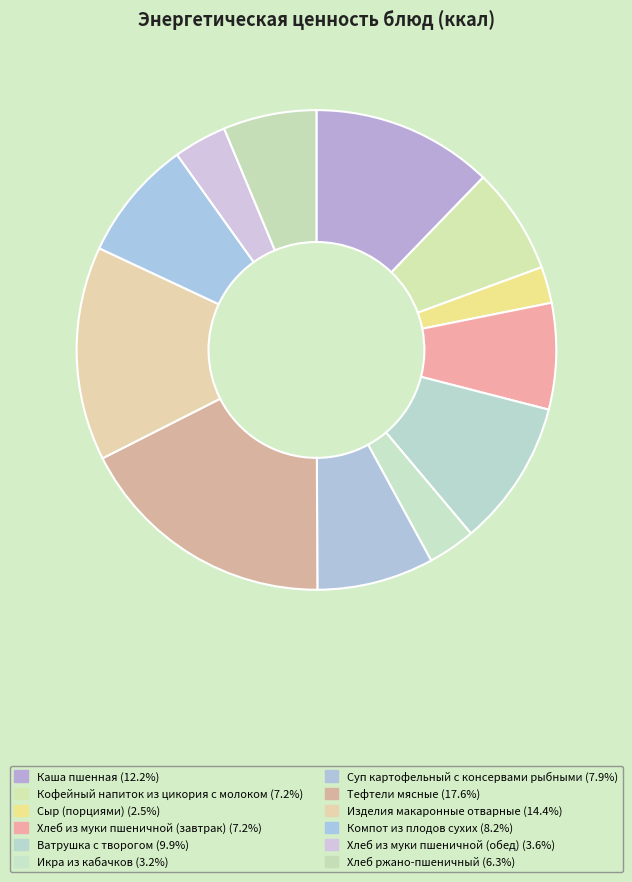

Which slice is the smallest?

Сыр (порциями)